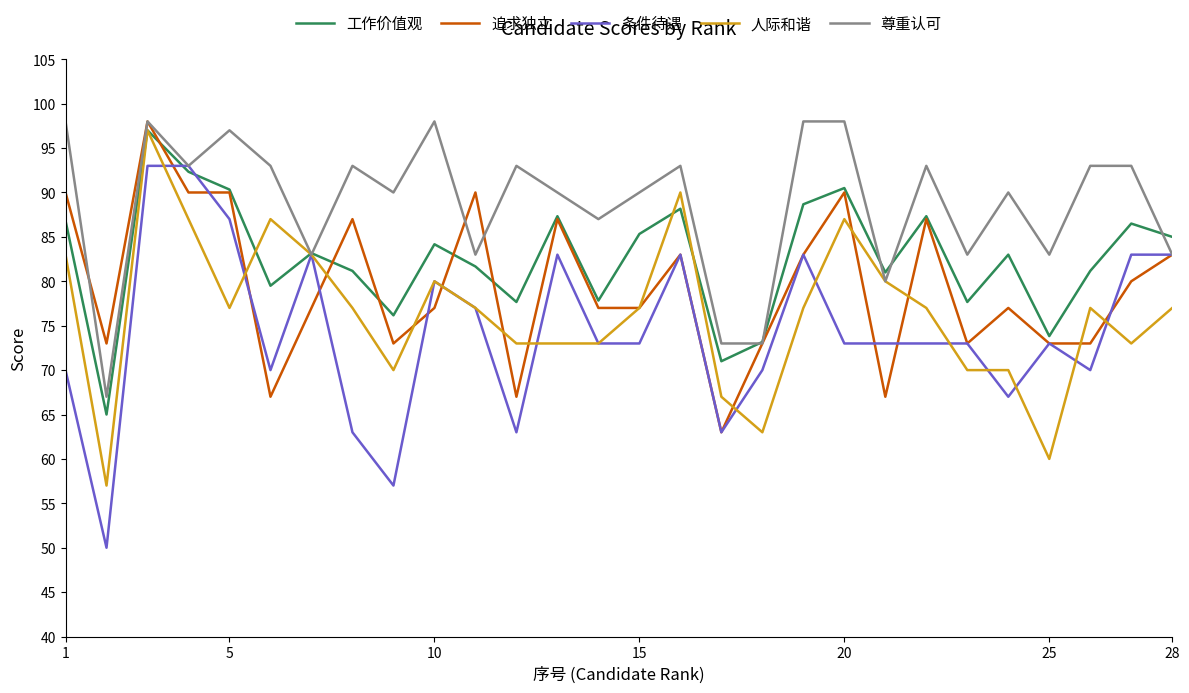

What is the minimum value shown in the chart?

50.0